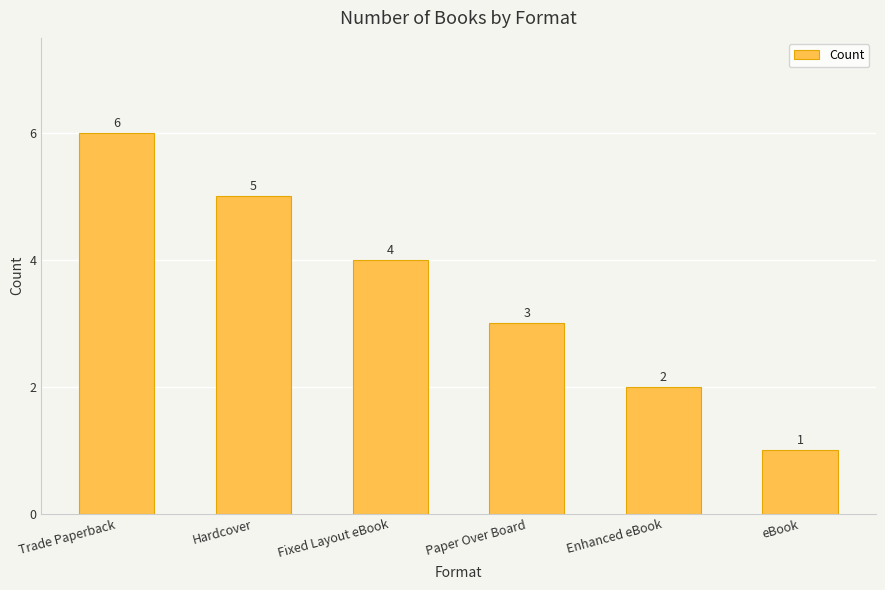

What is the average value?

4